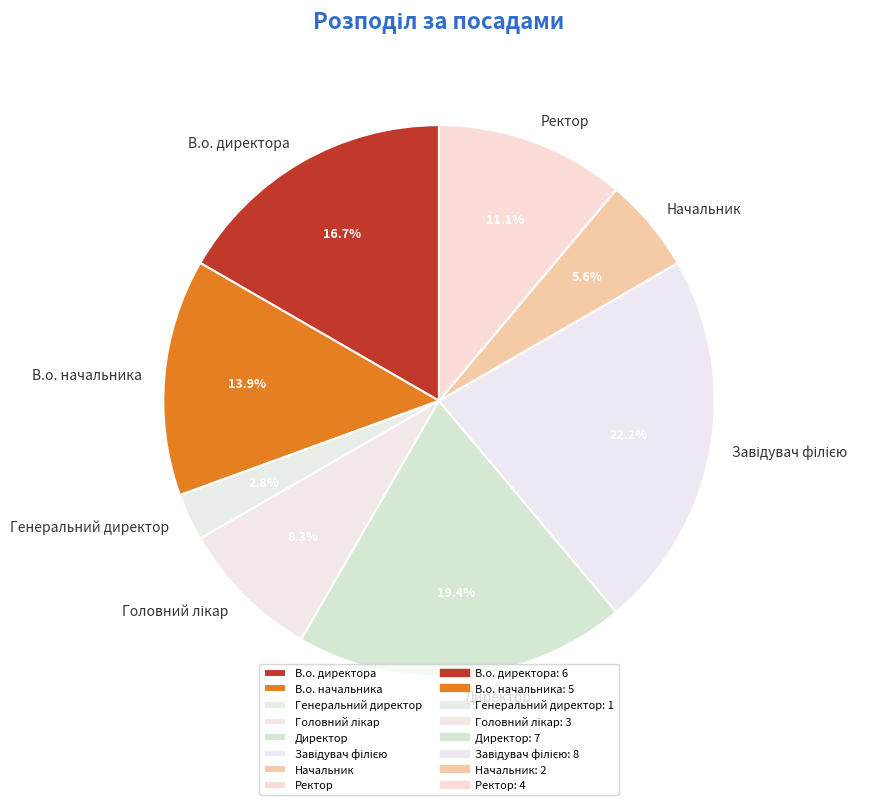

Count the number of slices in the pie.

8